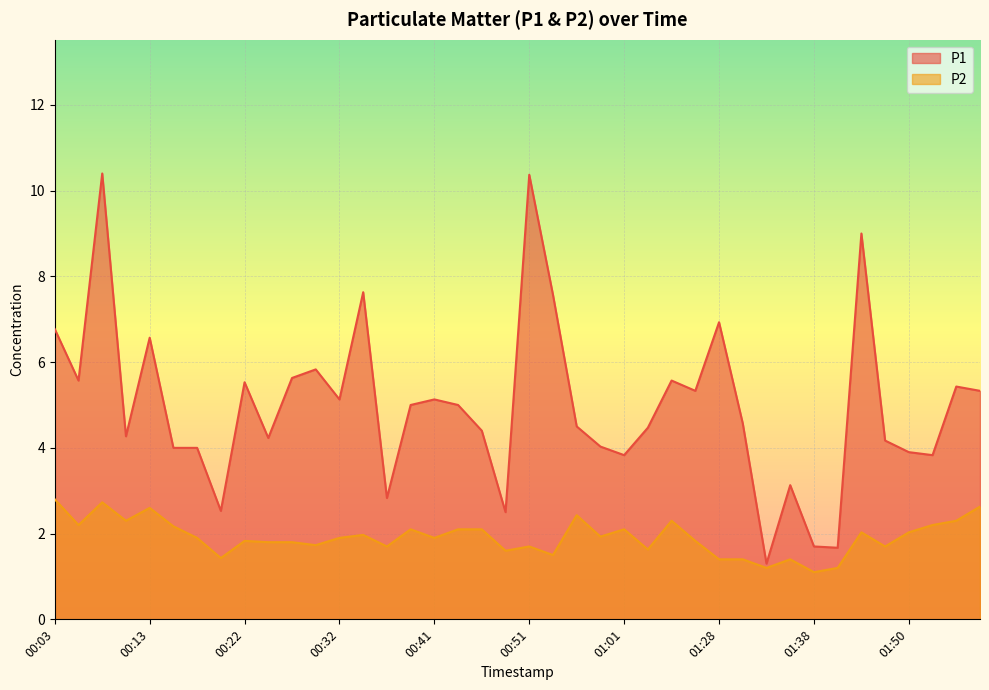

Which series has the widest spread of values?

P1